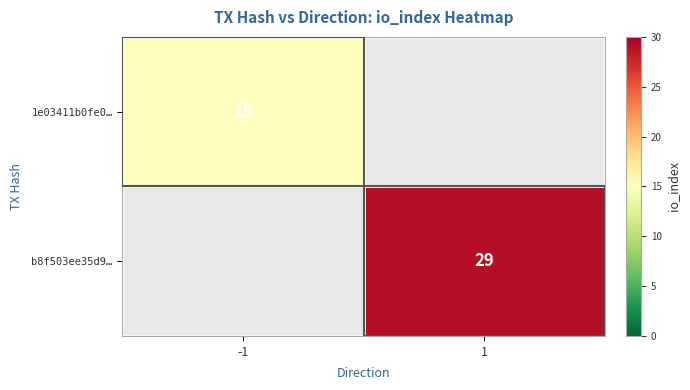

At how many categories does at least one series exceed 19?

1